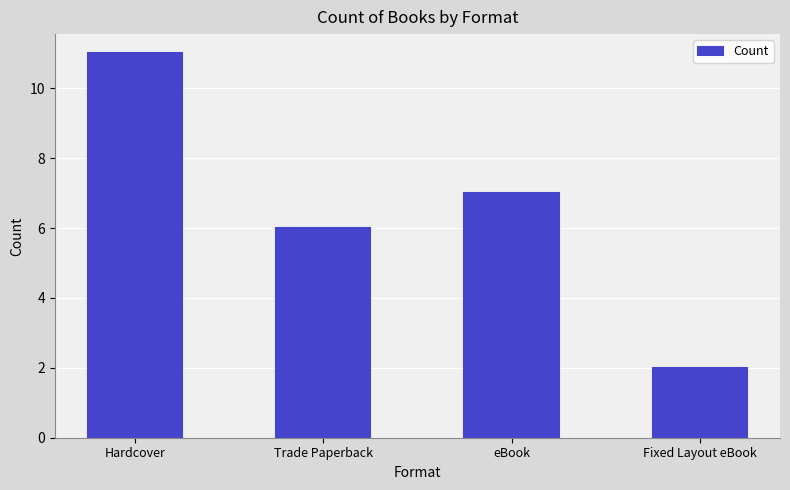

Reading left to right, list all the values displayed in this chart.

11	6	7	2